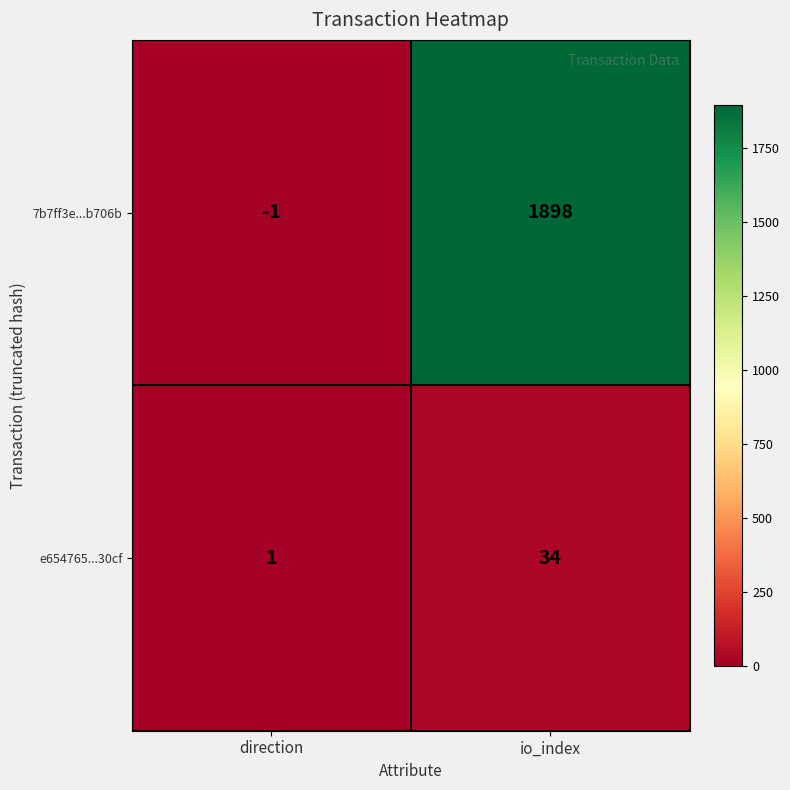

At how many categories does at least one series exceed 89?

1